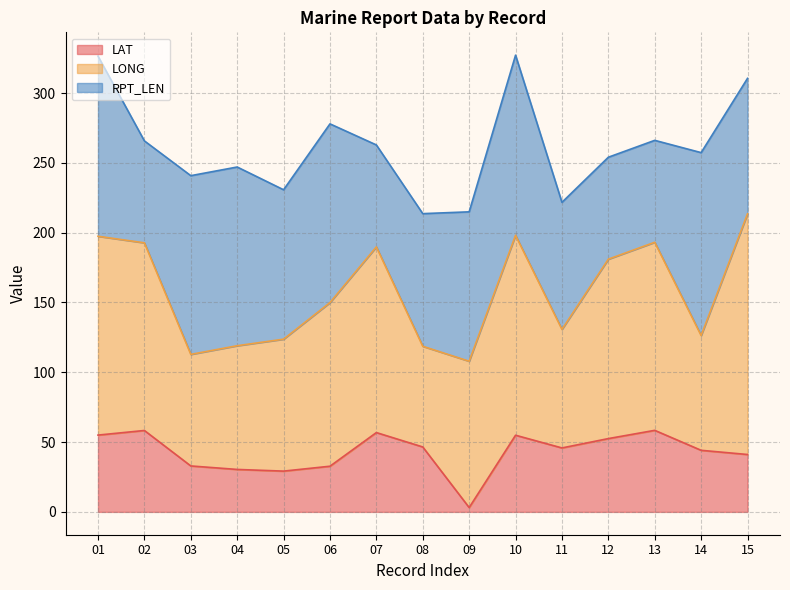

Rank the series at 10 from lowest to highest value.

LAT, RPT_LEN, LONG